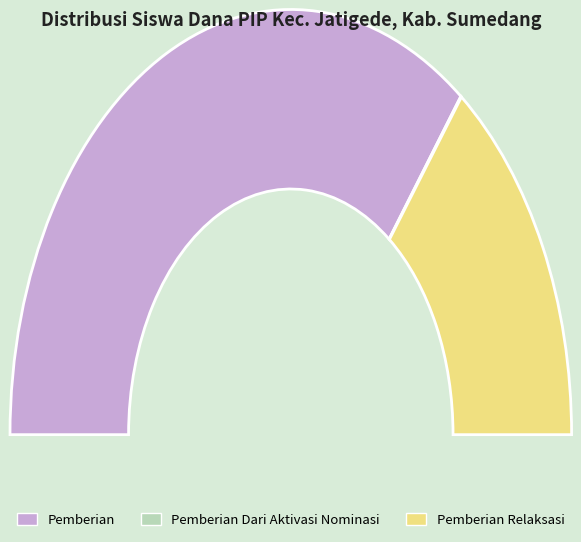

Which slice is the largest?

SD NEGERI KAREDOK